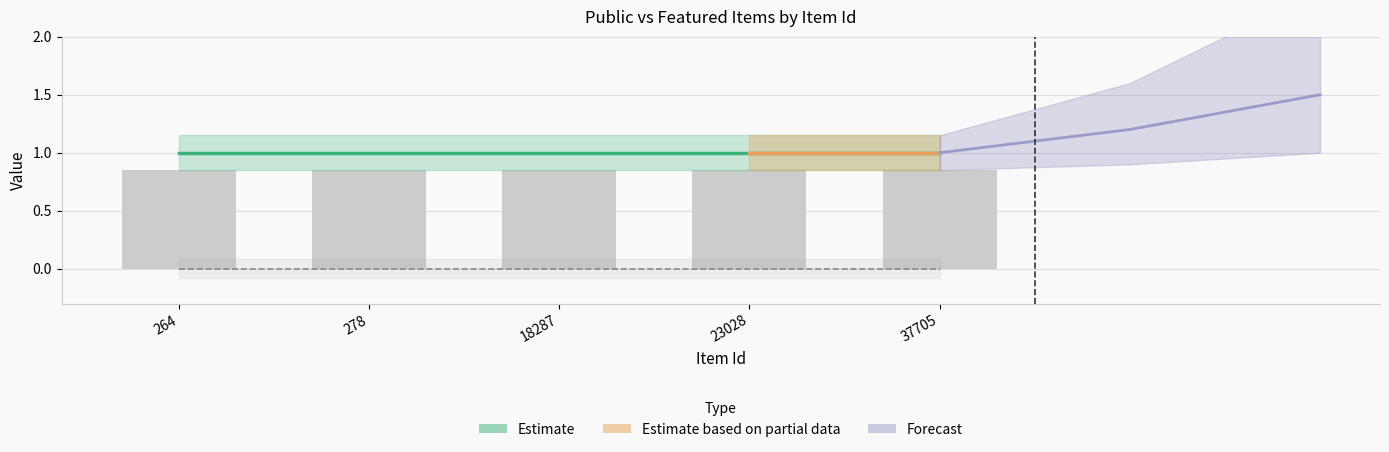

The featured series shows 0 at 37705. True or false?

True